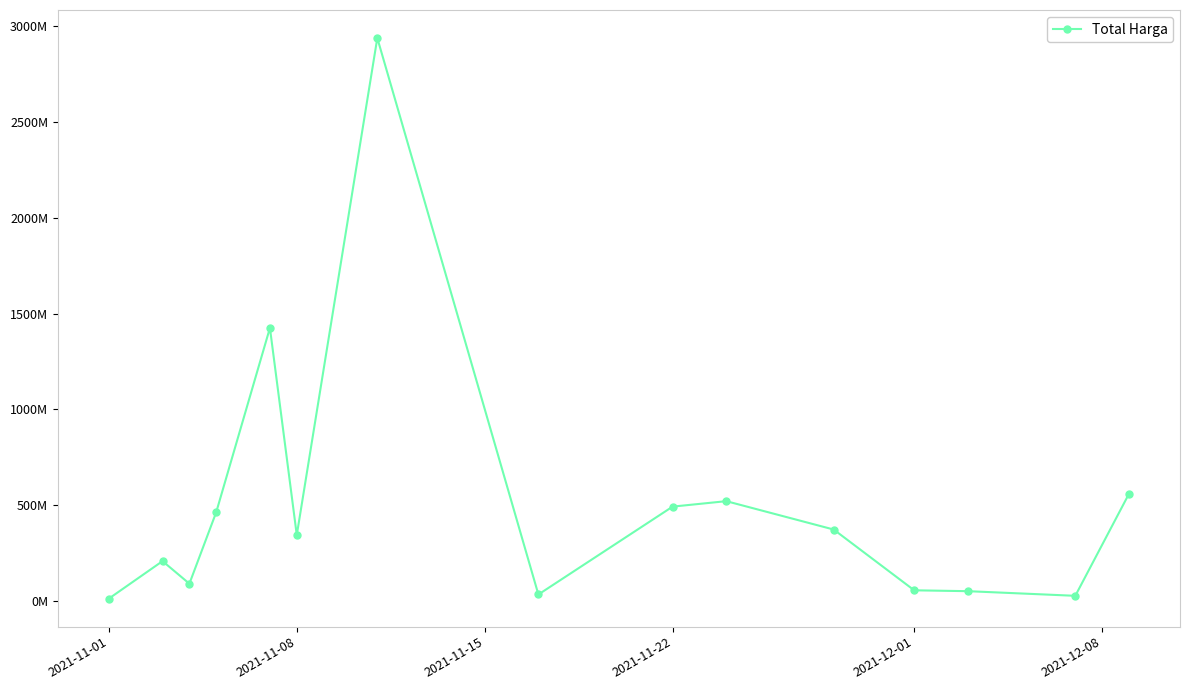

What is the value of the 2nd point from the left?

208503270